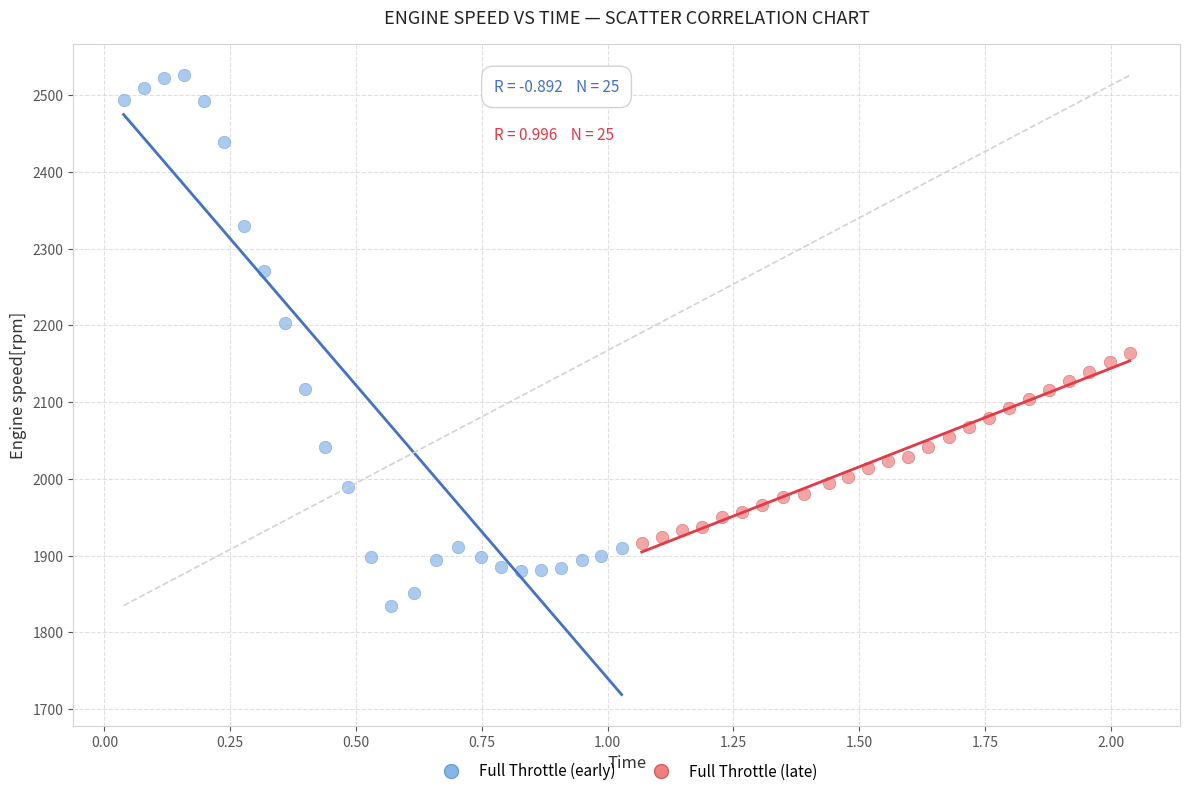

Which series reaches the maximum Y coordinate?

Full Throttle (early)